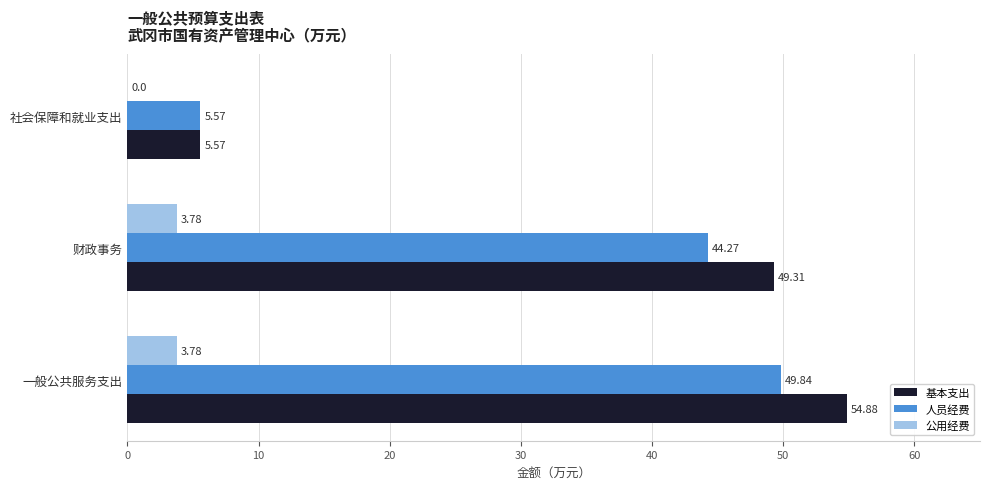

At which category does the chart reach its peak across all series?

一般公共服务支出